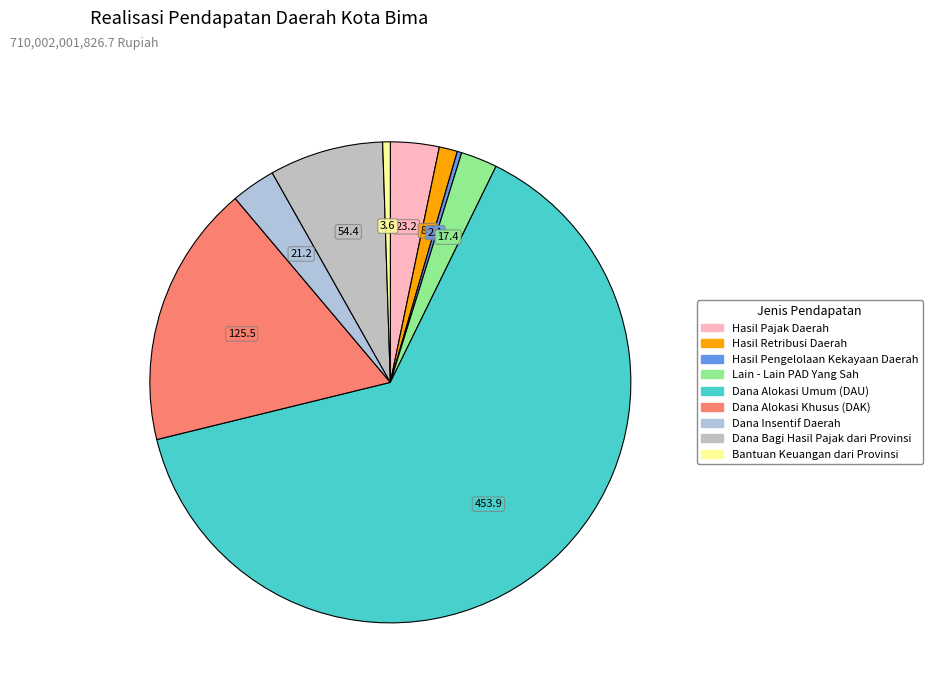

Combined, do Lain - Lain PAD Yang Sah and Hasil Pajak Daerah account for over 50%?

No